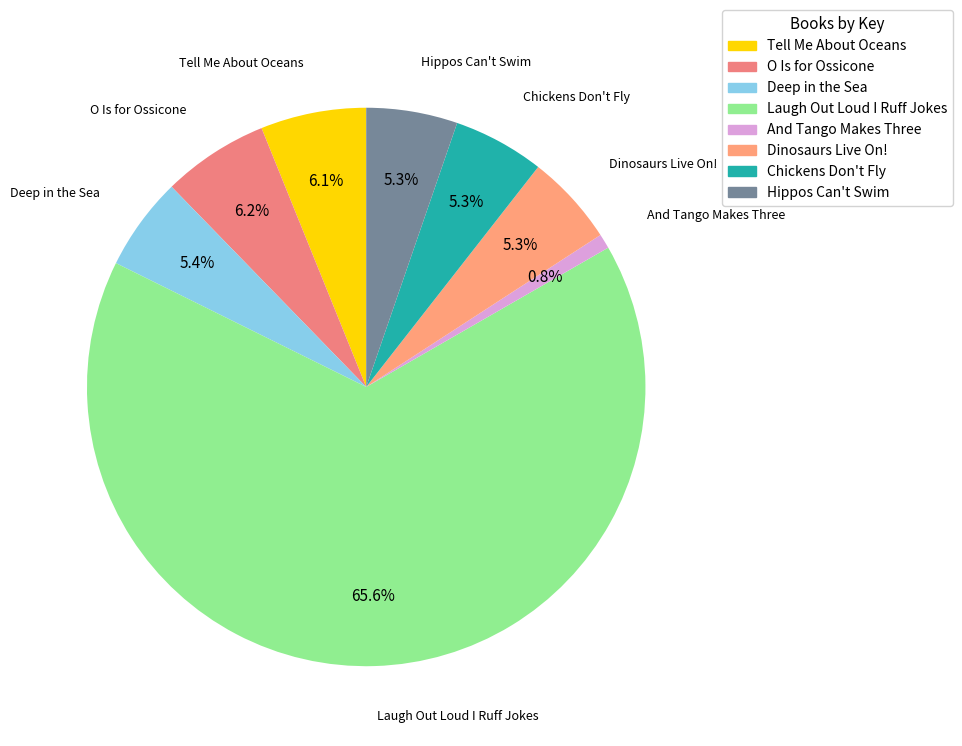

Which slice is the smallest?

And Tango Makes Three